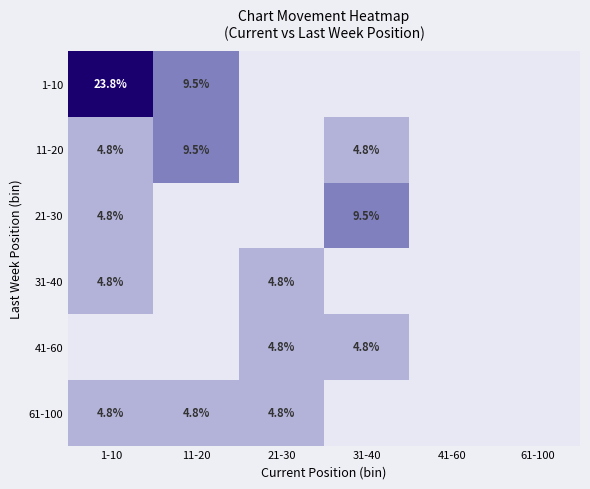

Is it true that 1-10 equals 15.2 at 1-10?

False